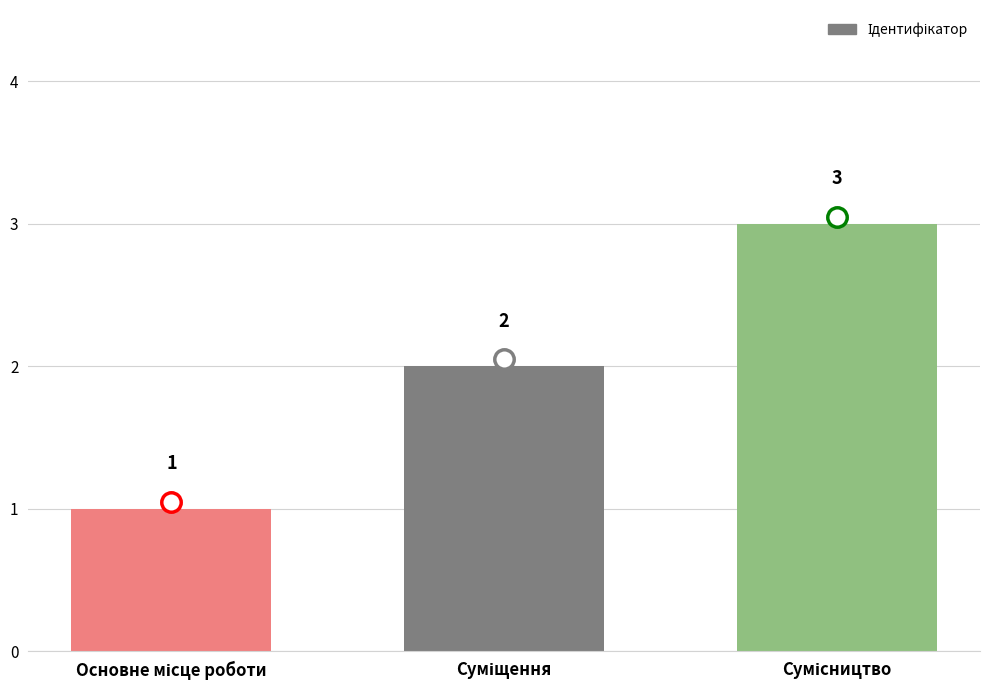

What is the value of the 2nd bar from the left?

2